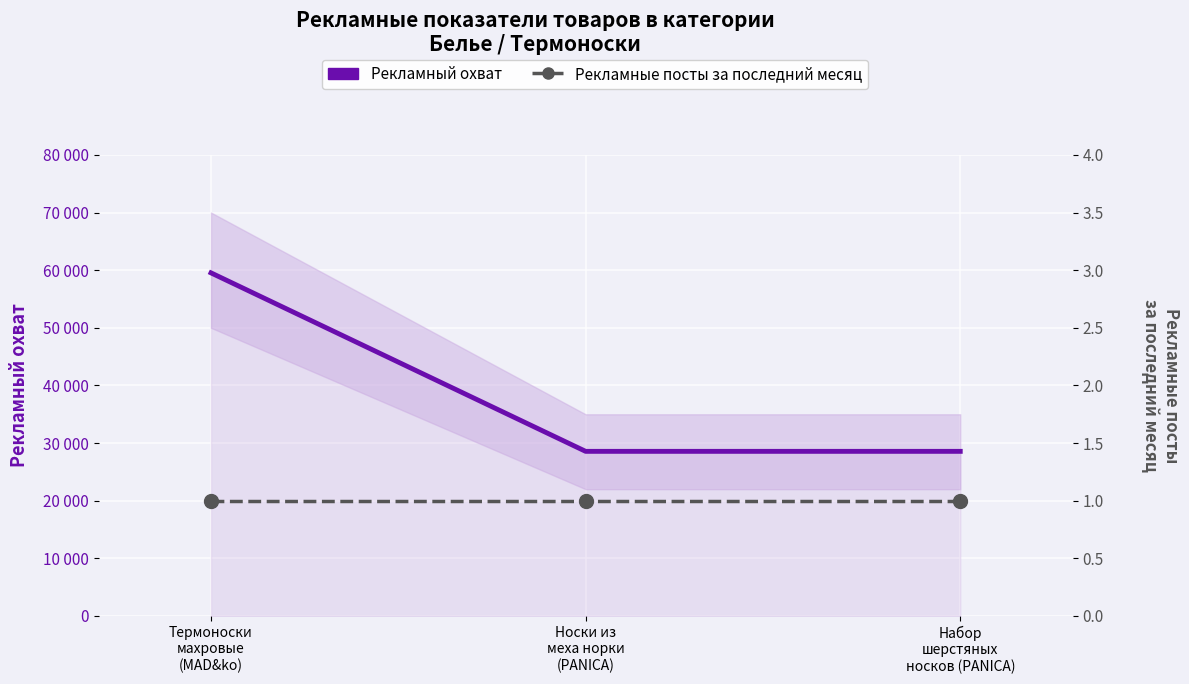

What is the total value across all series at Набор
шерстяных
ноcков (PANICA)?

28568